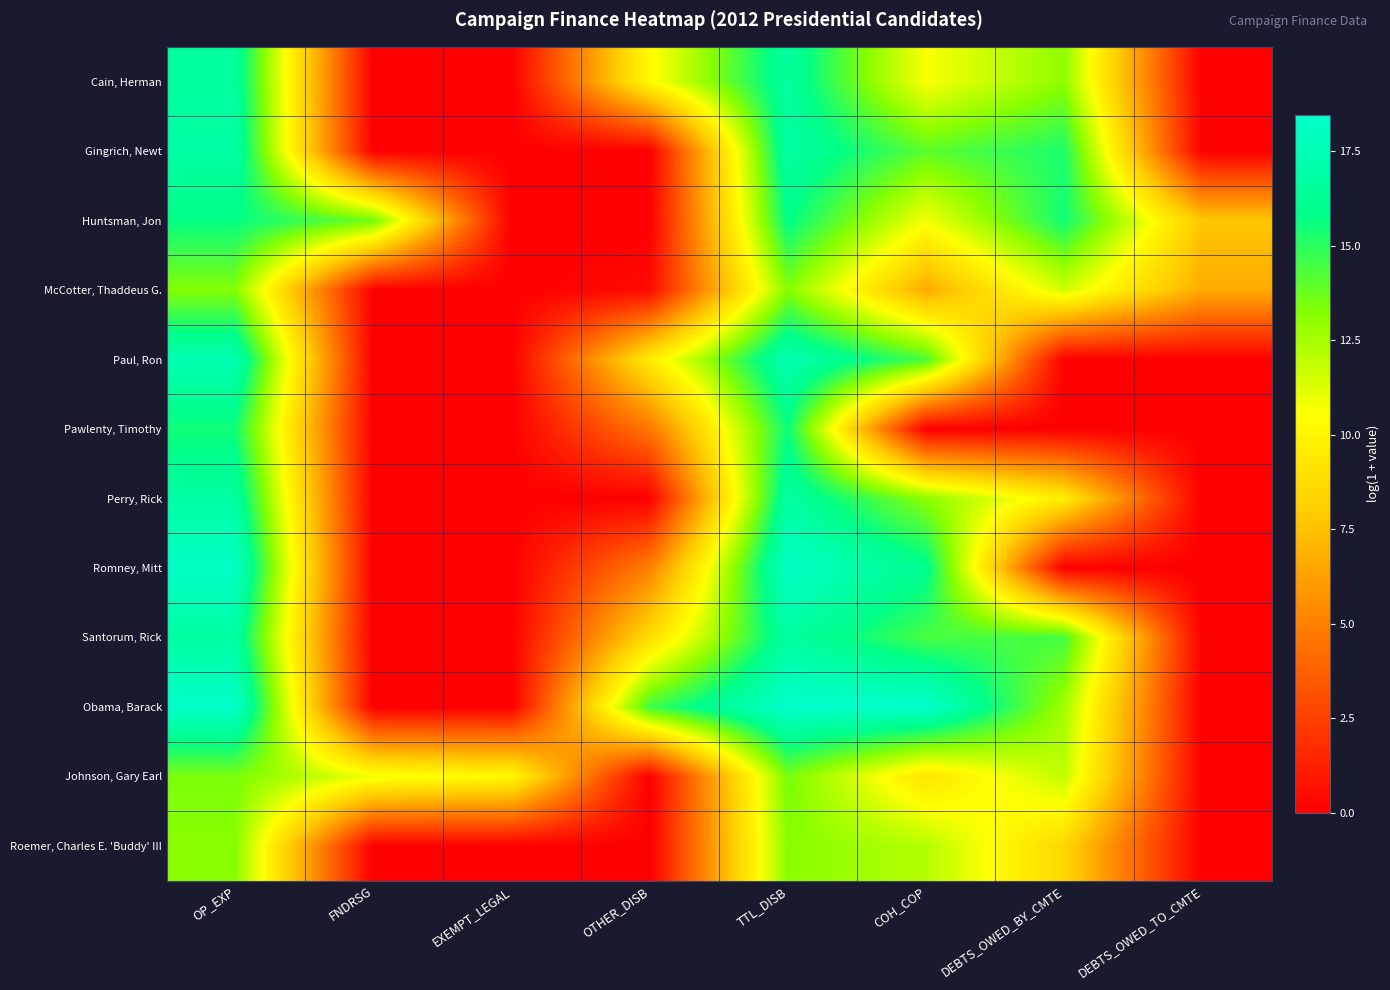

What is the total value across all series at EXEMPT_LEGAL?

10.2